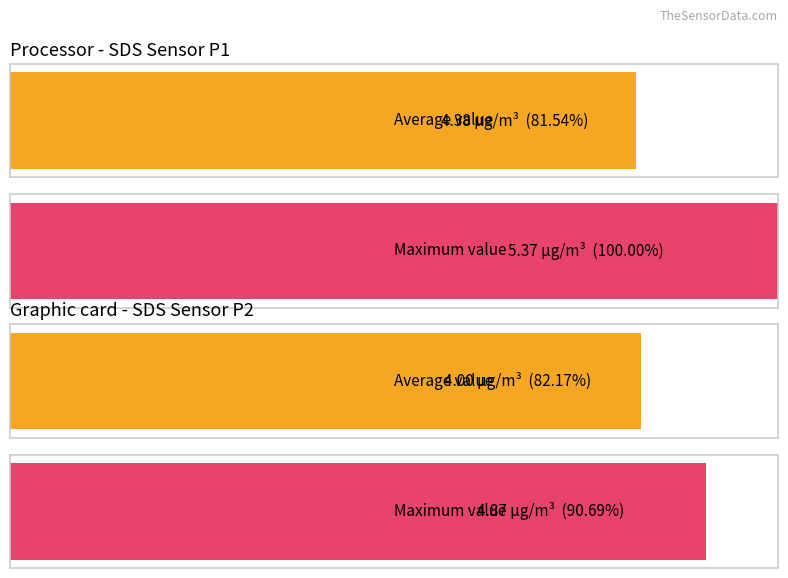

List the series in order of their overall mean, lowest first.

Average utilization, Maximum utilization